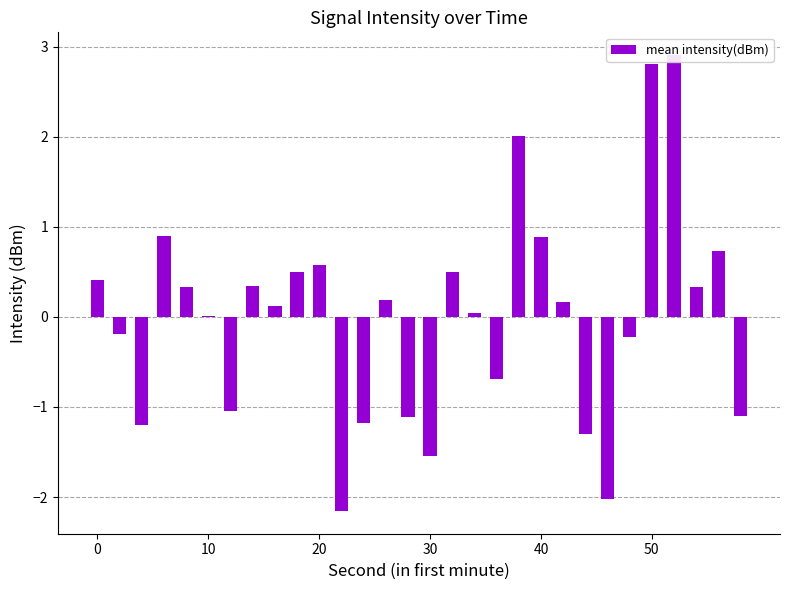

What is the minimum value shown in the chart?

-2.2